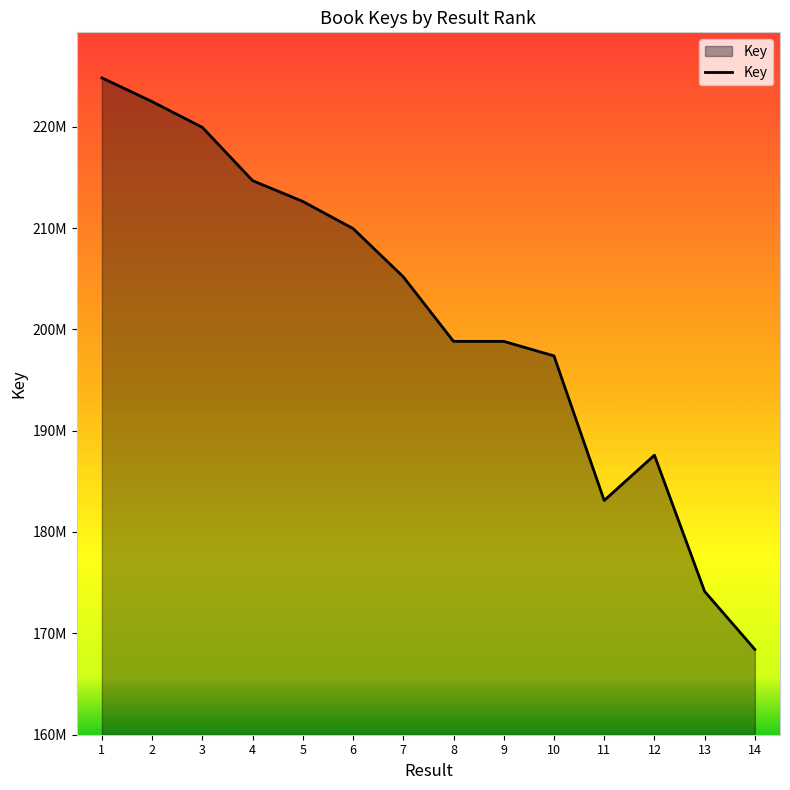

Between 10 and 9, which is larger?

9